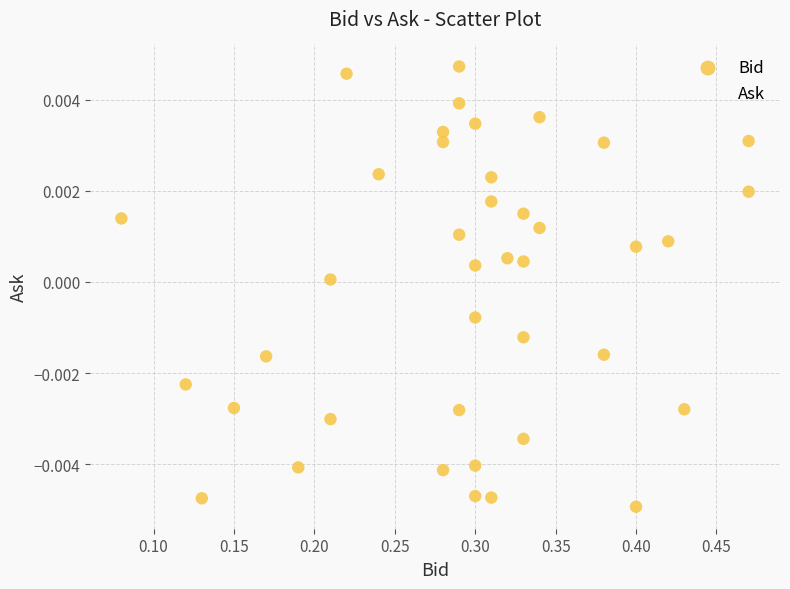

Which series reaches the minimum Y coordinate?

Bid